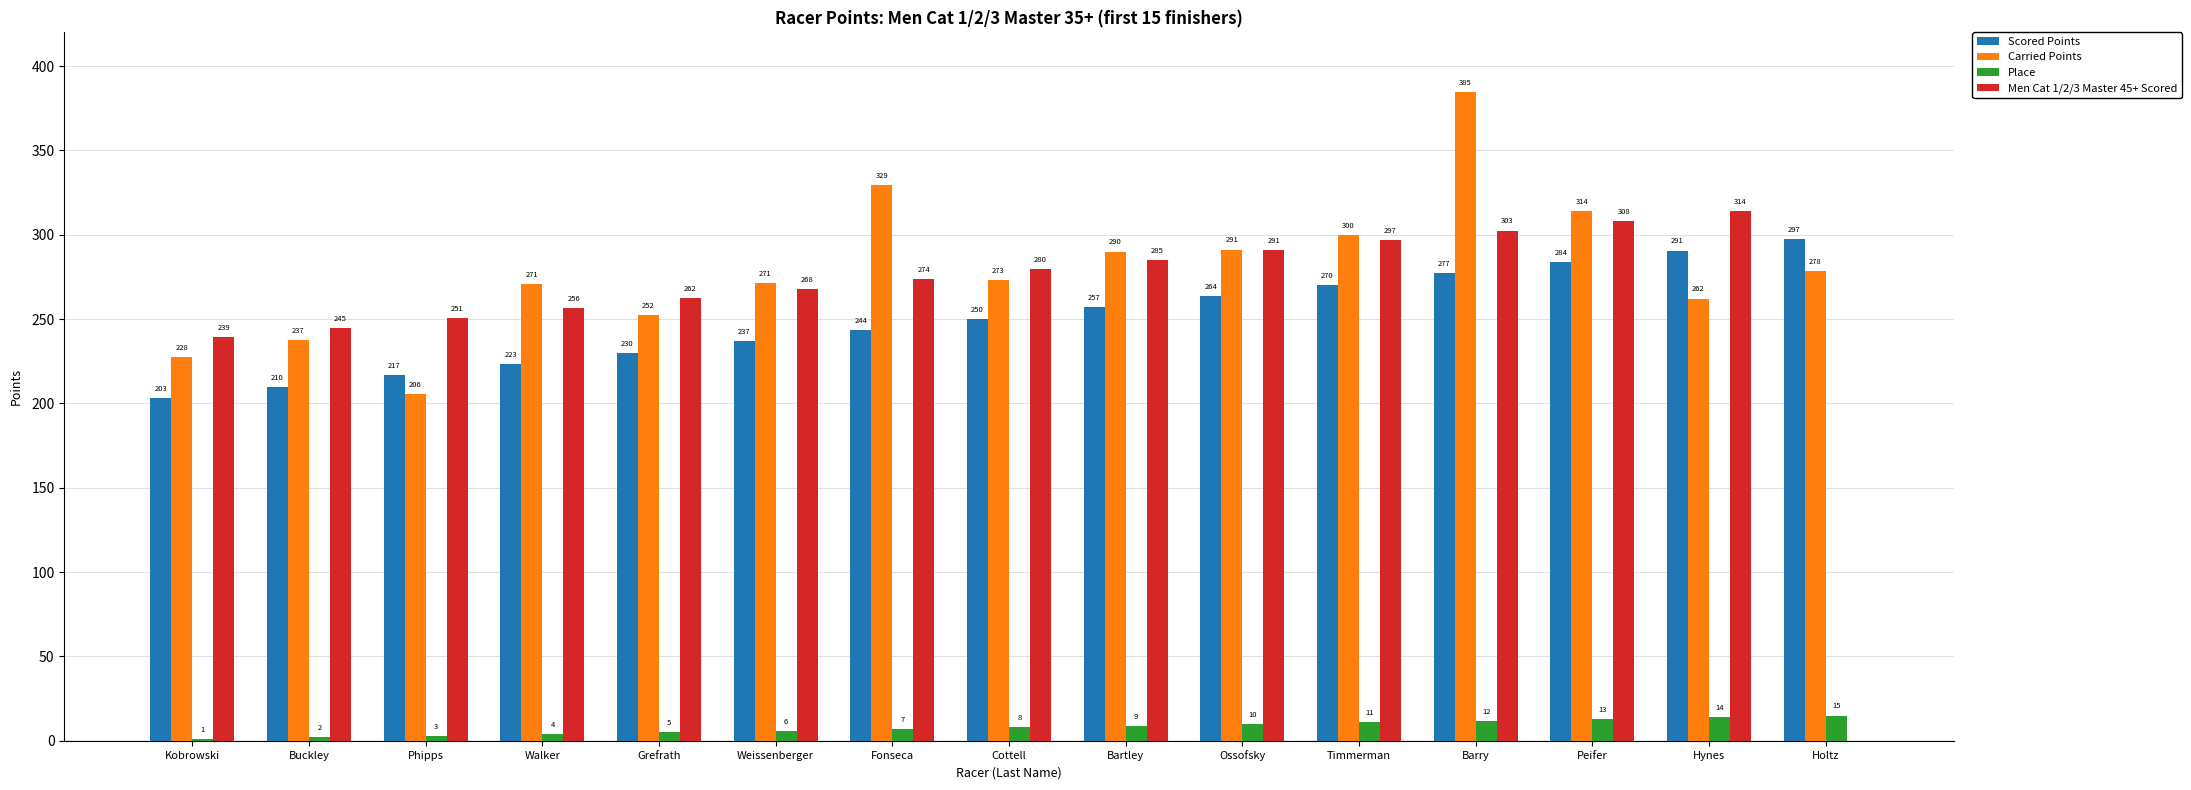

What is the sum of all Carried Points values?

4188.2